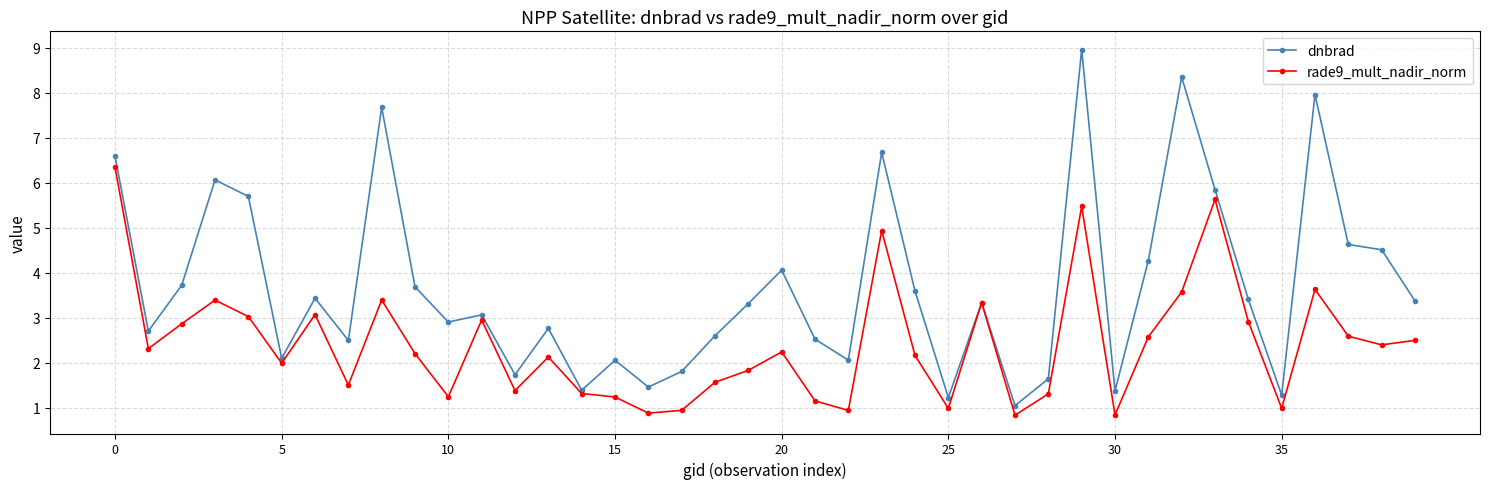

Rank the series by their average value, from highest to lowest.

dnbrad, rade9_mult_nadir_norm